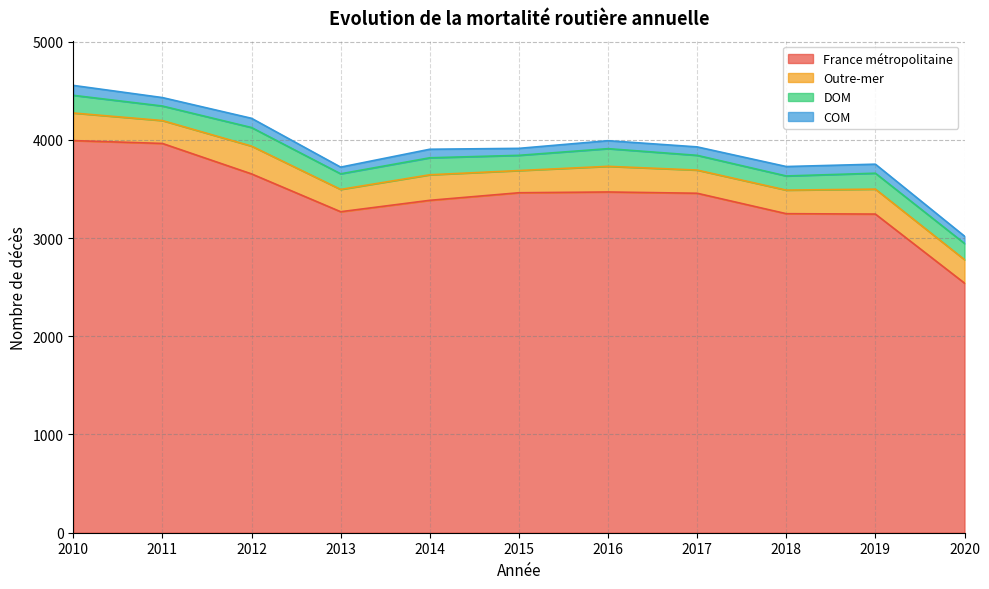

What is the value of the France métropolitaine point at the 8th from the left?

3456